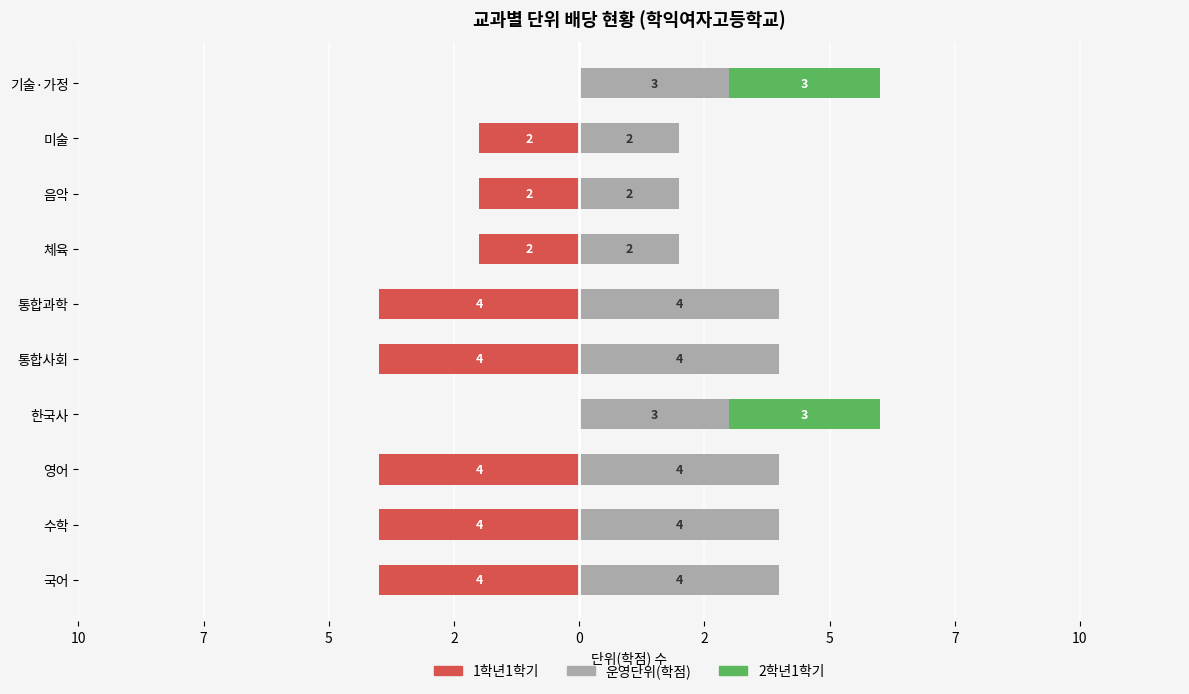

Count the number of categories in the chart.

10